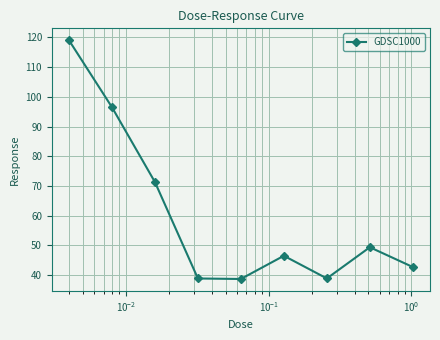

True or false: the data has more than 0 interior local peaks.

True